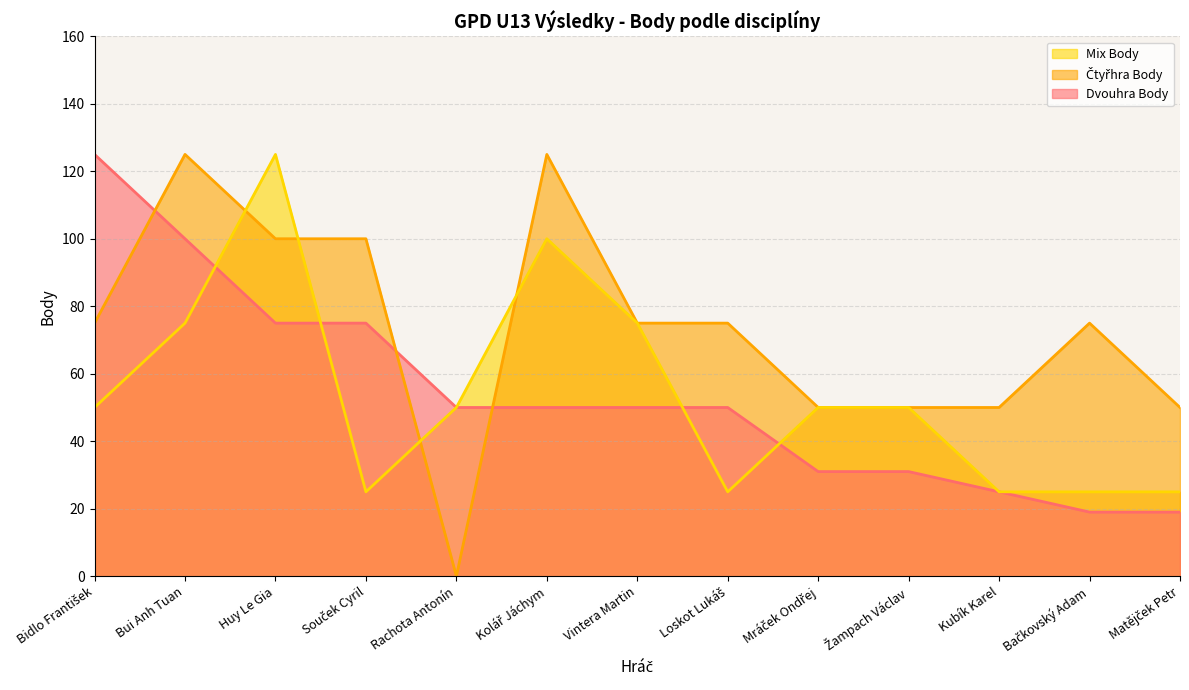

Which has a higher value, Bui Anh Tuan or Huy Le Gia?

Bui Anh Tuan